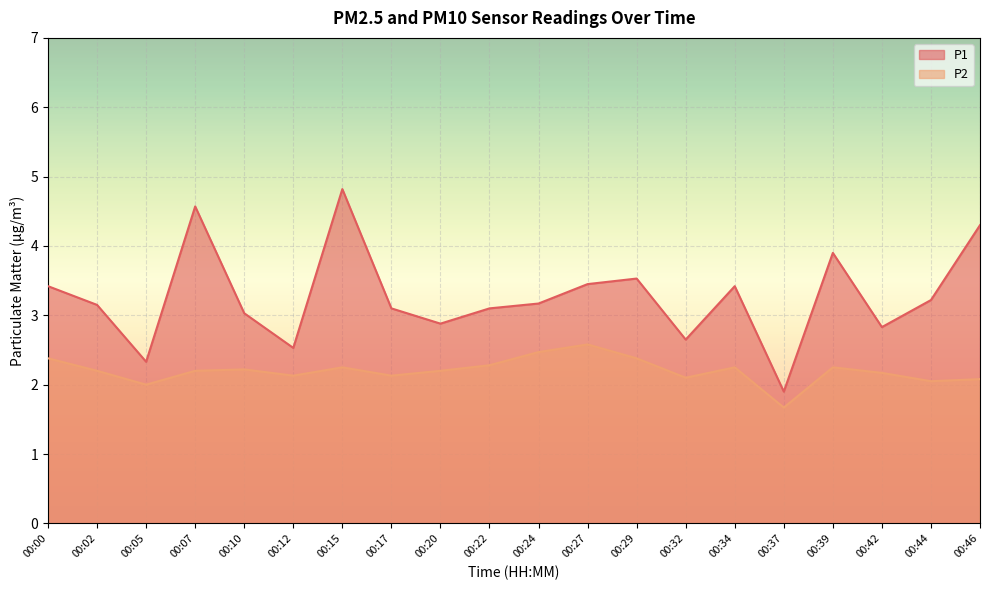

Does the chart display data point markers on the line(s)?

No